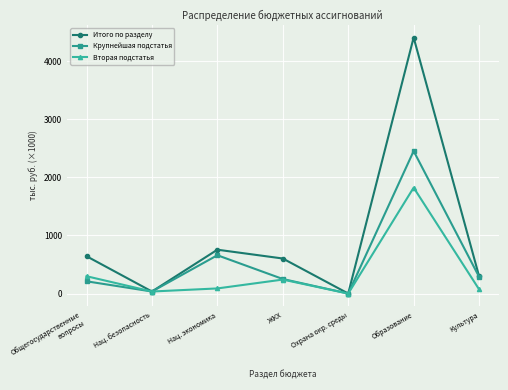

What is the difference between the Крупнейшая подстатья values at ЖКХ and Охрана окр. среды?

250.2